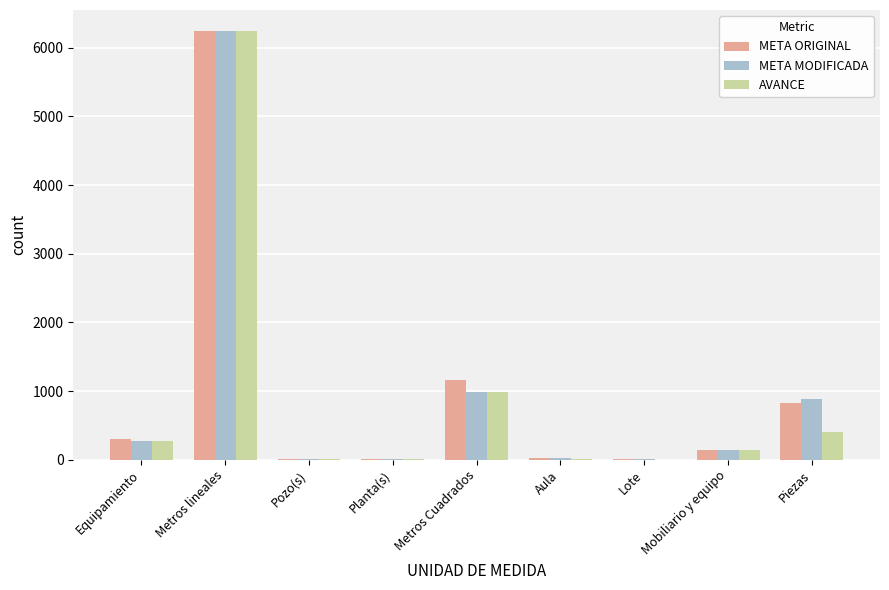

The META MODIFICADA series shows 877.0 at Piezas. True or false?

True